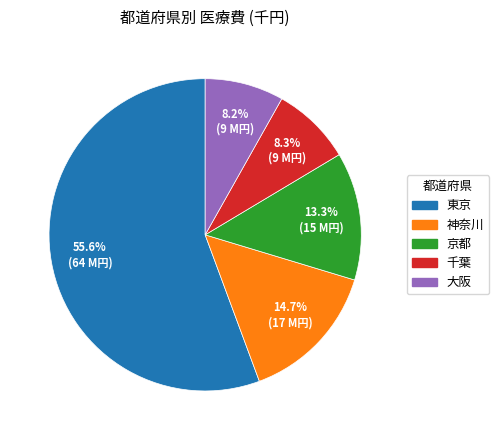

Is the sum of 京都 and 東京 greater than half?

Yes